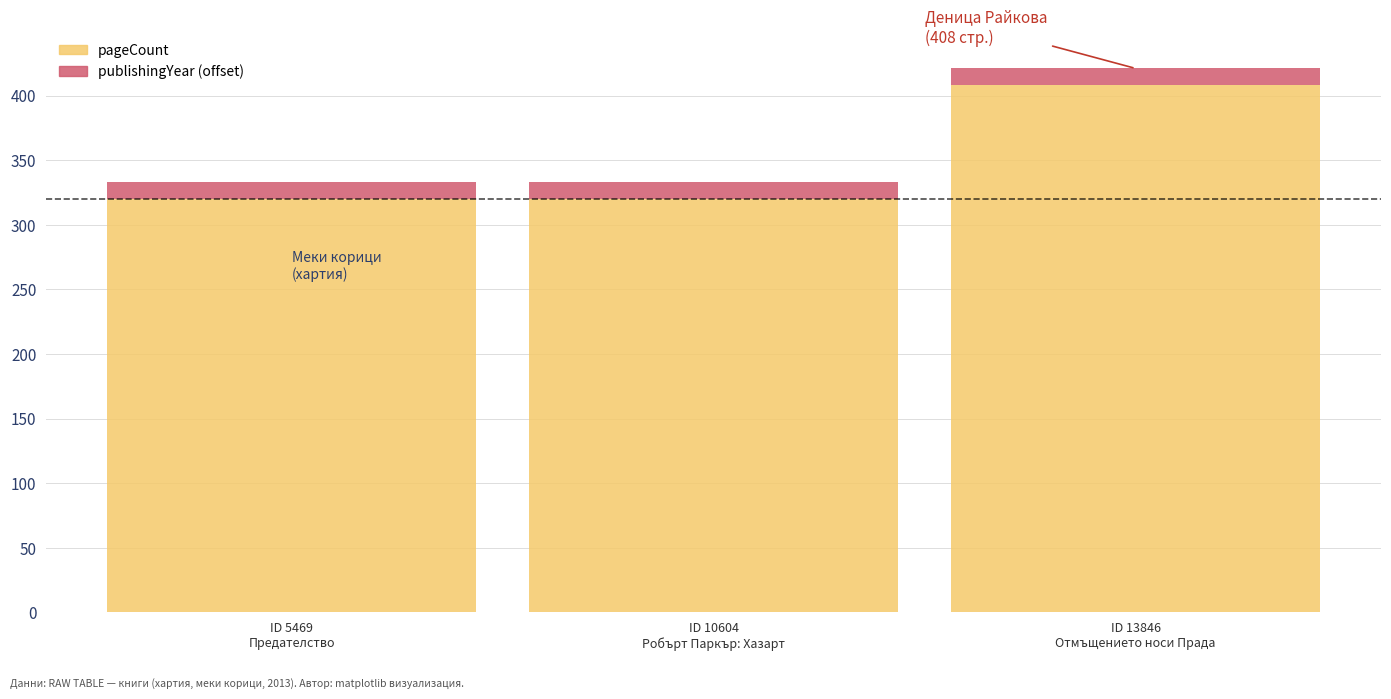

Reading left to right, list the values for the pageCount series.

320	320	408